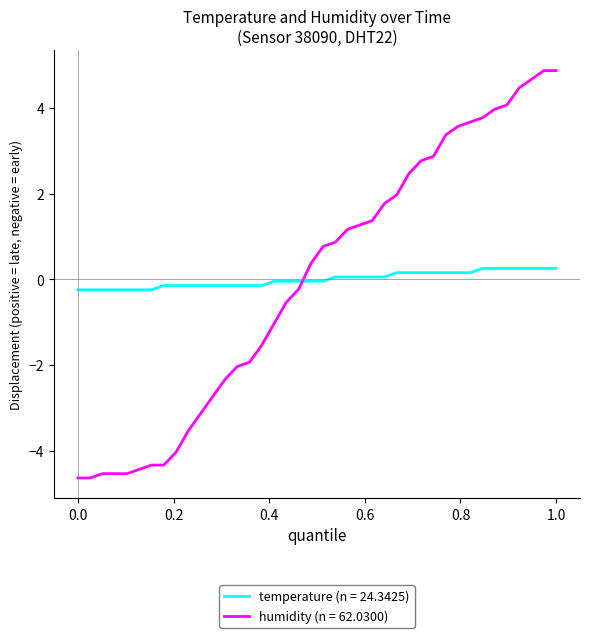

Does the chart have visible grid lines?

No